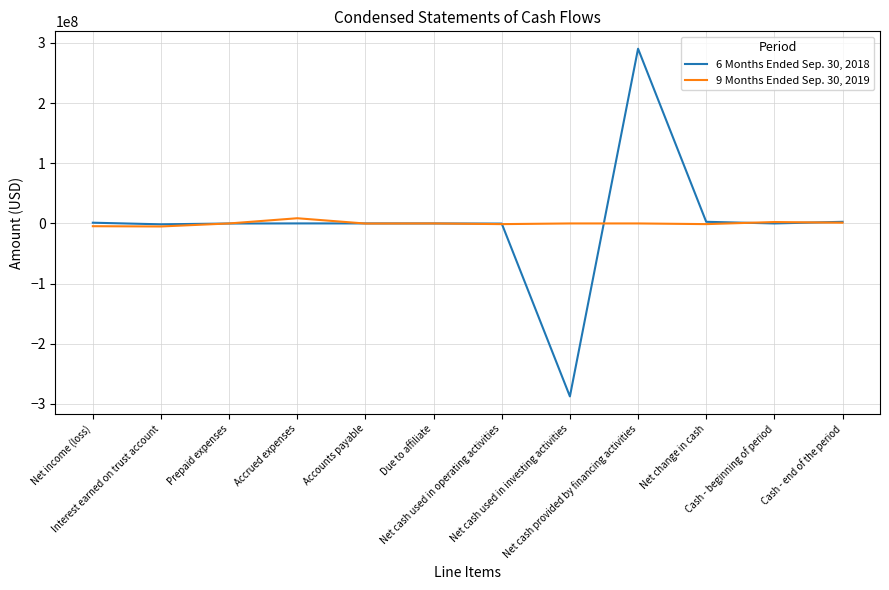

What is the greatest value displayed?

290458107